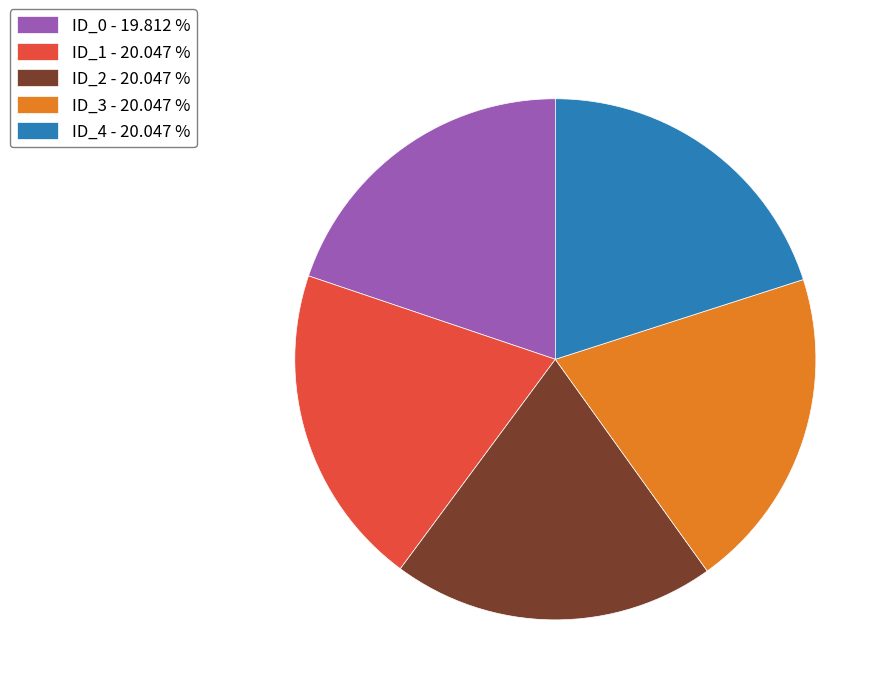

True or false: ID_3 accounts for 20% of the total.

True